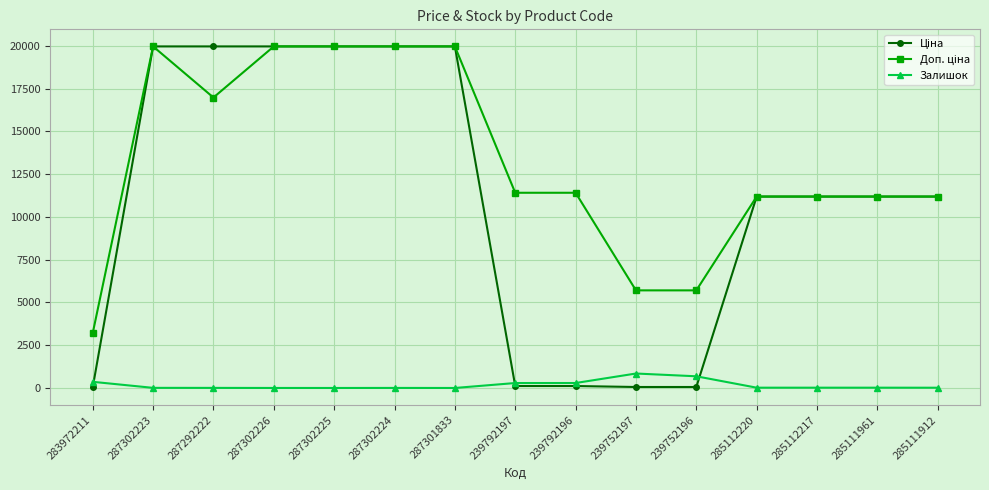

At how many categories does at least one series exceed 13768?

6